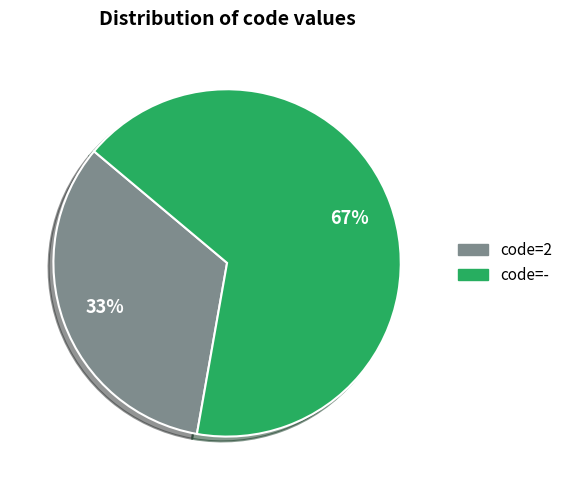

Which slice is the largest?

code=-